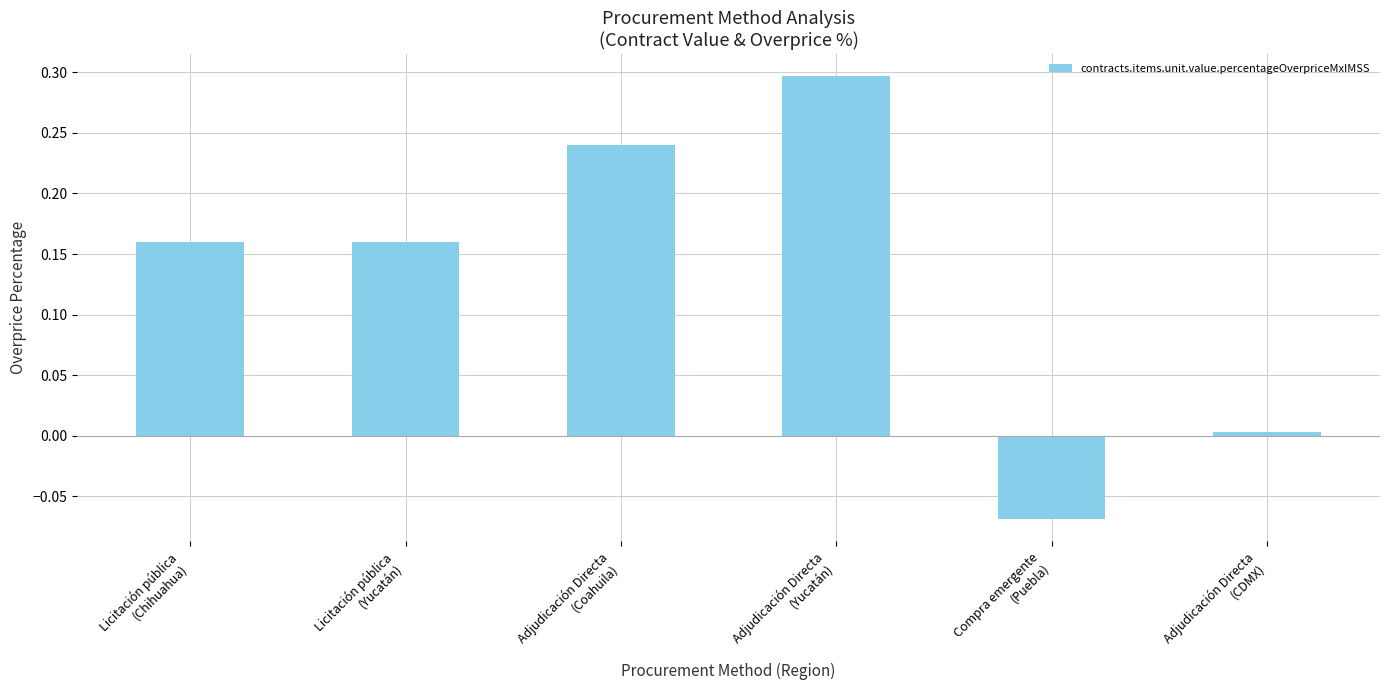

How many data points are above 0?

5